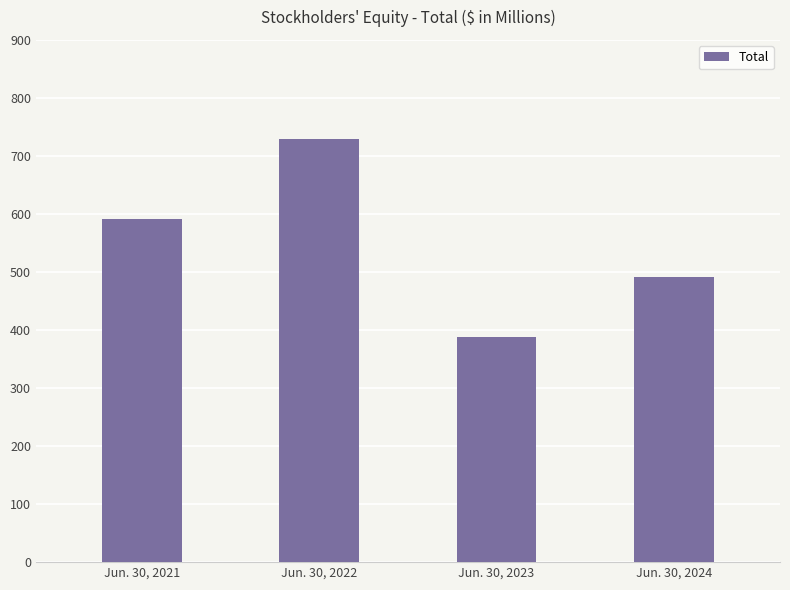

Rank the categories by value from highest to lowest.

Jun. 30, 2022, Jun. 30, 2021, Jun. 30, 2024, Jun. 30, 2023